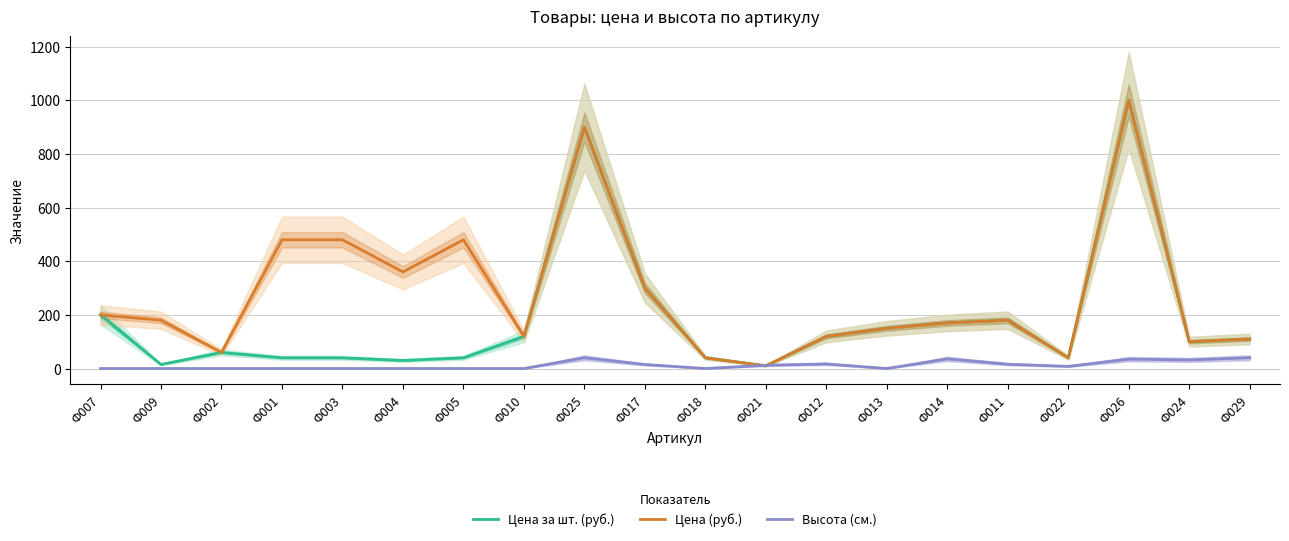

Between Ф009 and Ф017, which is larger?

Ф017